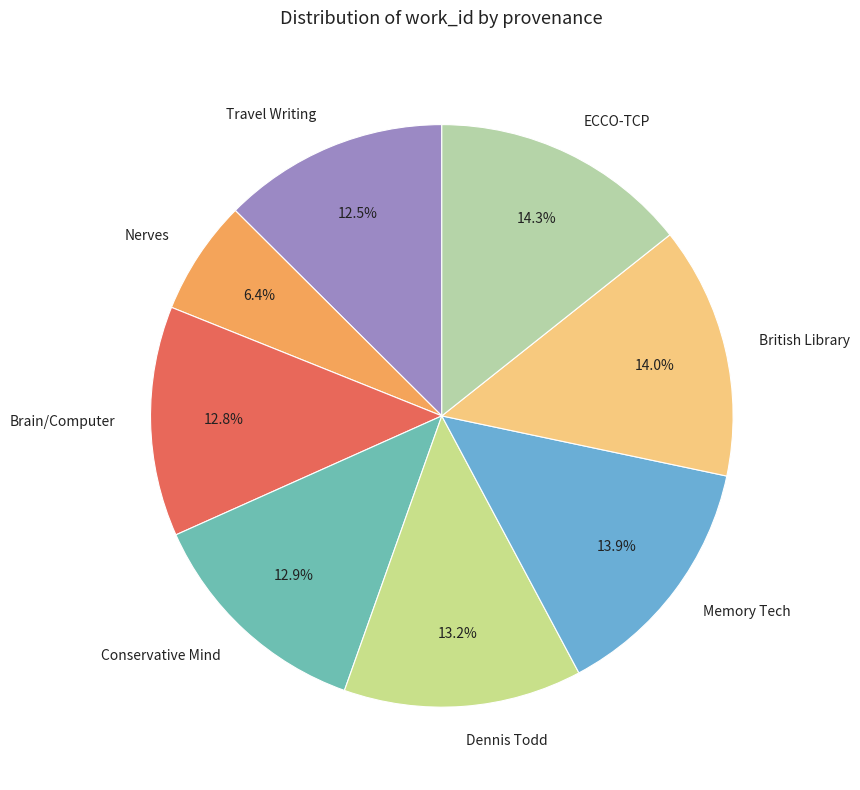

What is the smallest slice in the pie chart?

Nerves